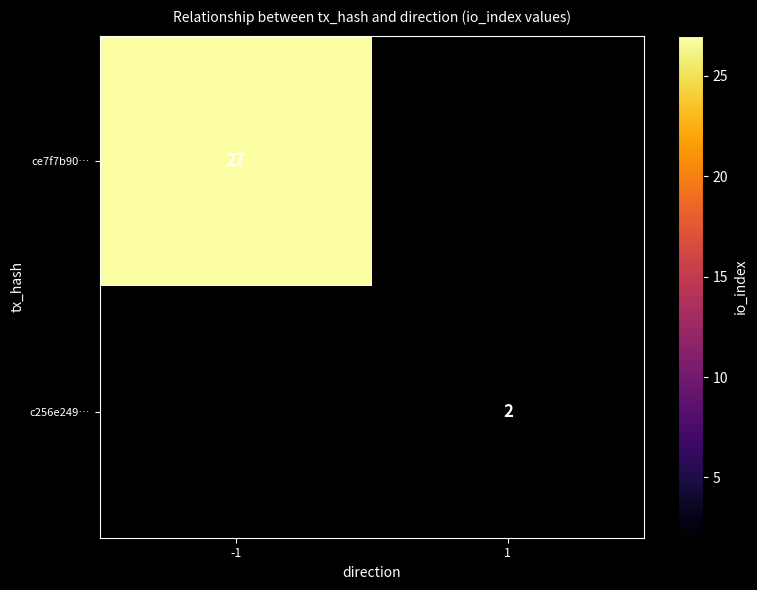

Is it true that ce7f7b90… equals 15.6 at -1?

False